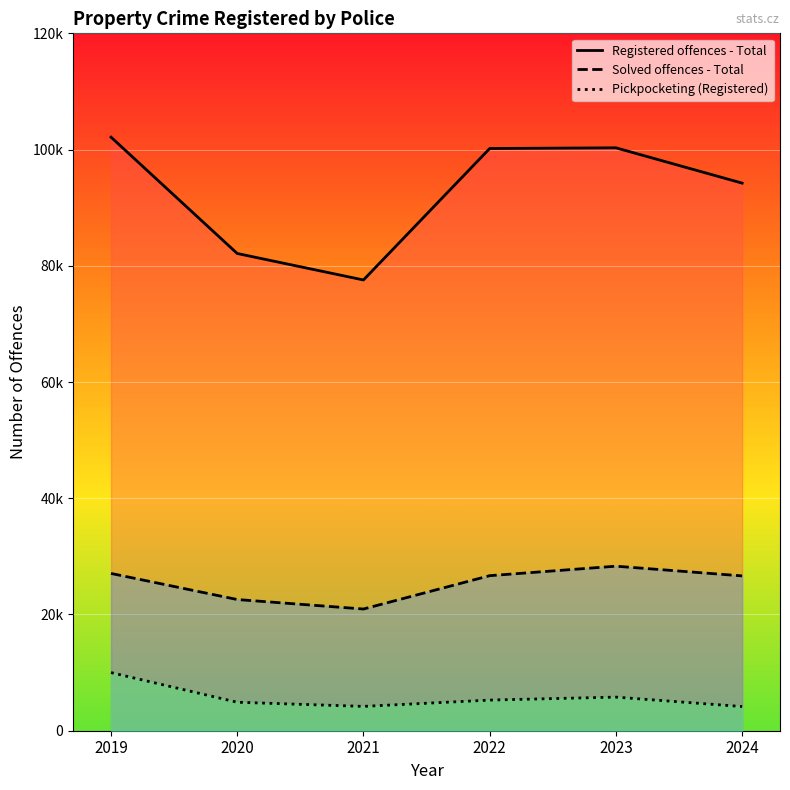

Between 2021 and 2023, which series saw the biggest shift?

Registered offences - Total